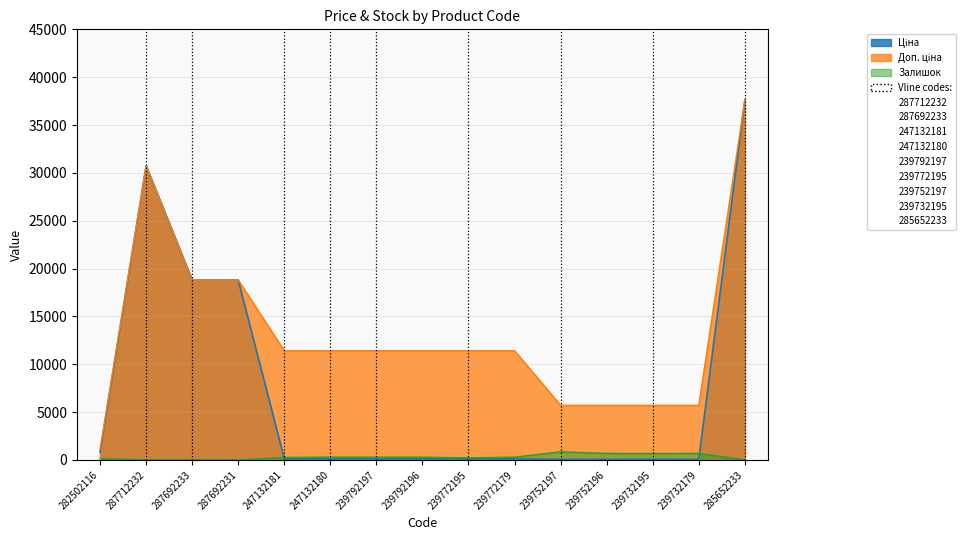

What is the total value across all series at 239772195?

11742.1